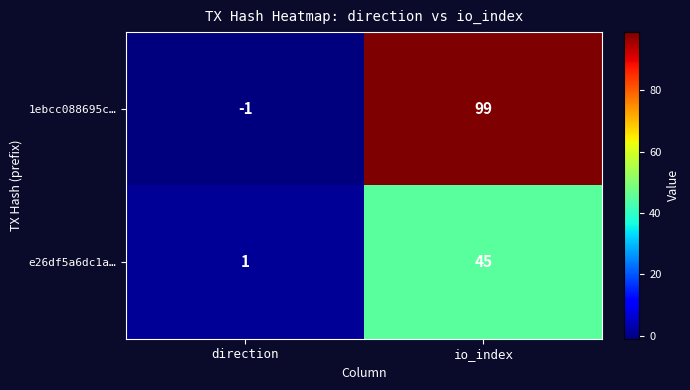

Which series has the largest total across all categories?

1ebcc088695c…